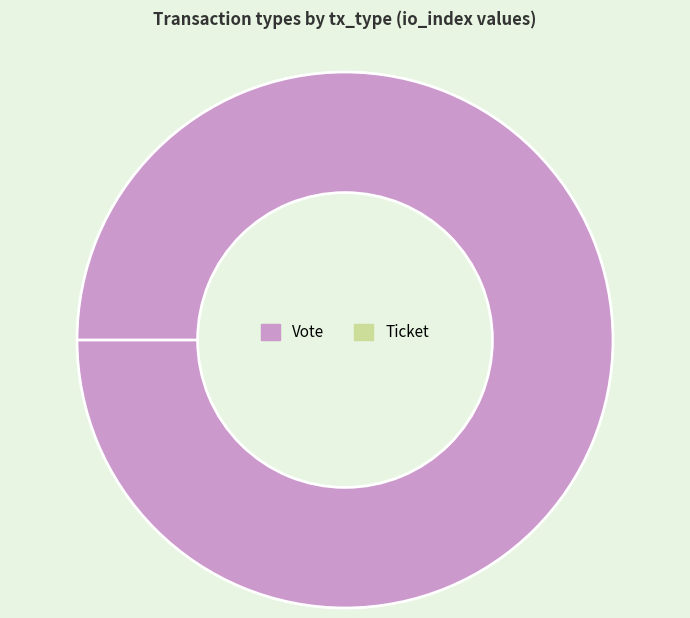

What is the smallest slice in the pie chart?

Ticket